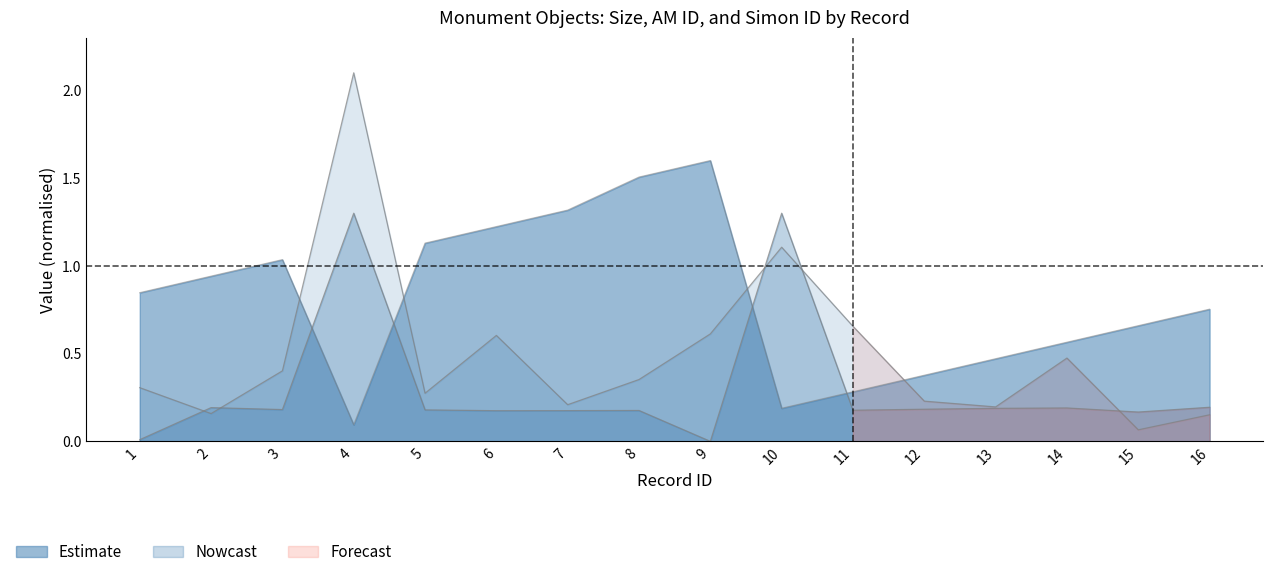

How many interior local valleys does the am_id series have?

2